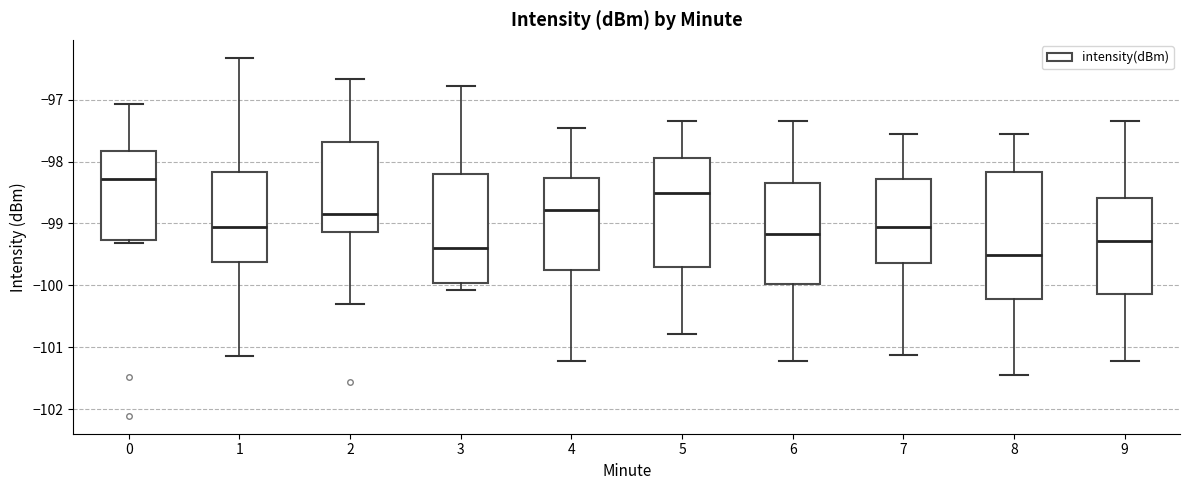

Comparing the boxes themselves (not the whiskers), which one is the tallest?

8